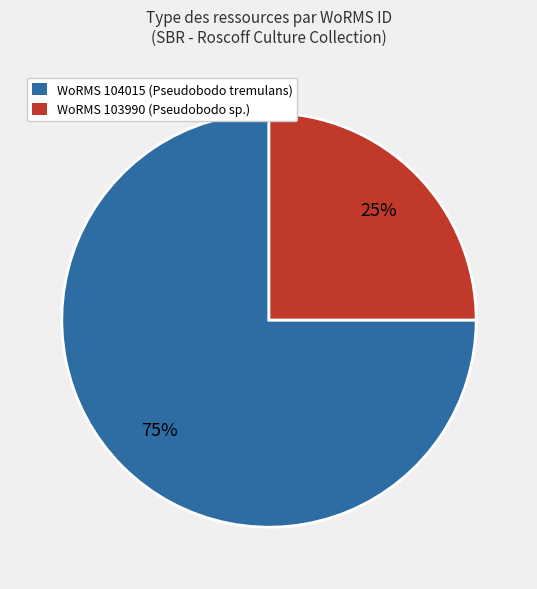

How many segments does this pie chart have?

2